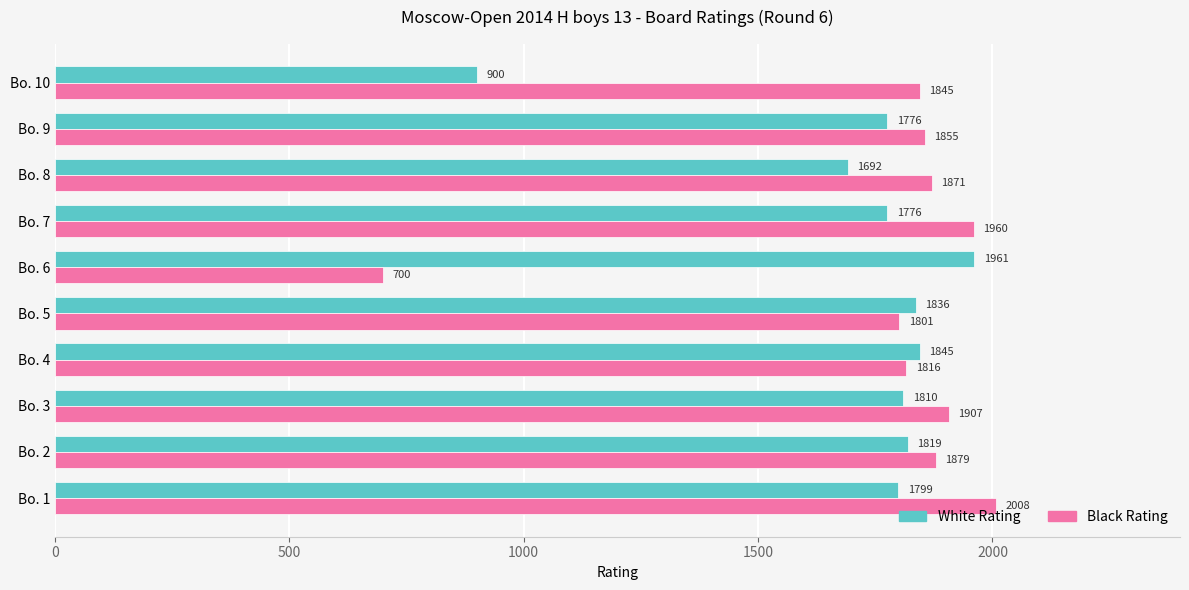

Rank the series by their average value, from lowest to highest.

White Rating, Black Rating